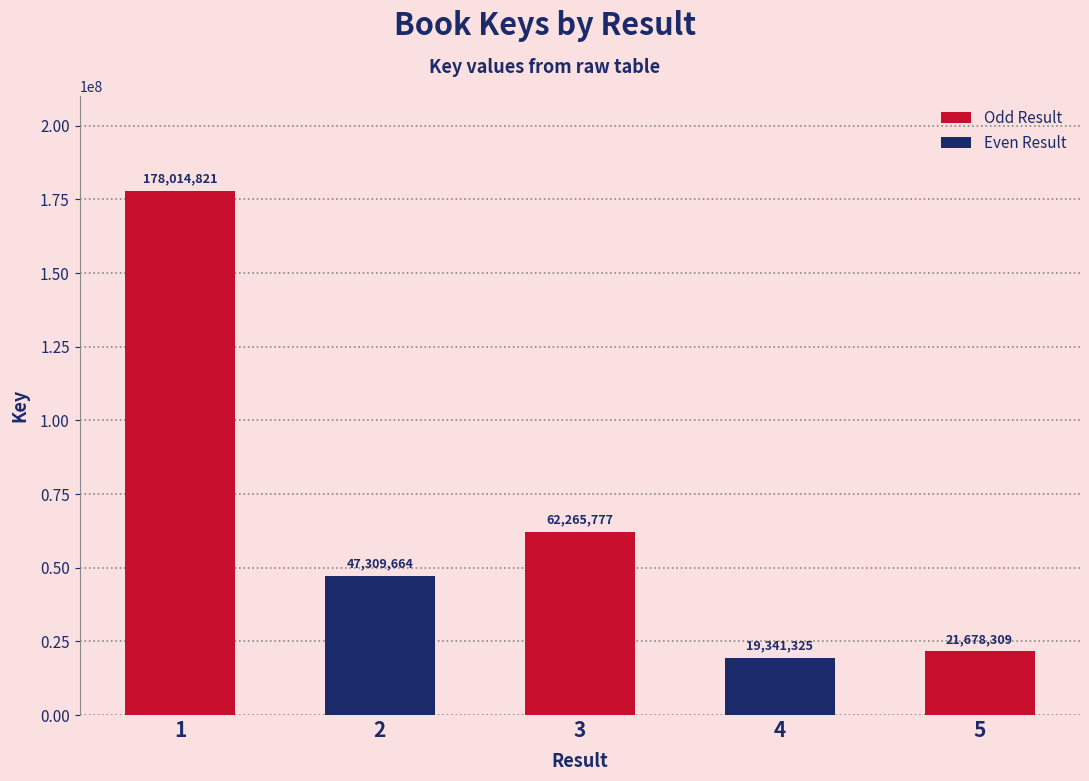

What is the sum of the values at 3 and 2?

109575441